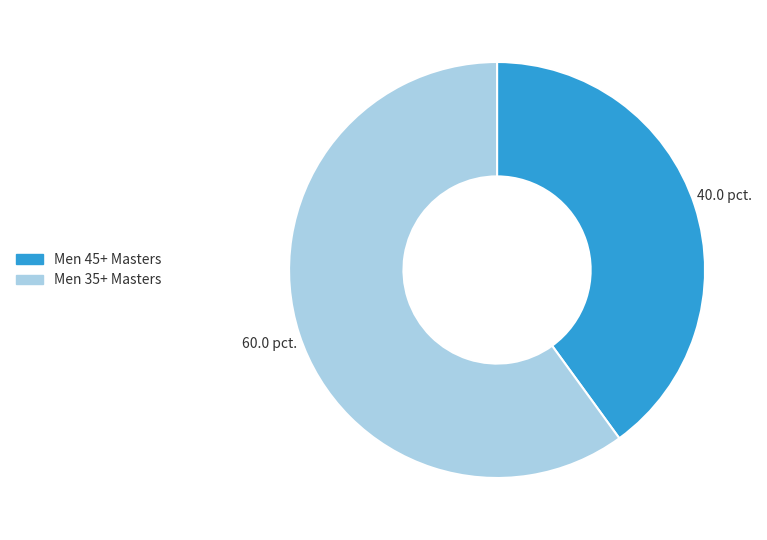

Is the sum of Men 35+ Masters and Men 45+ Masters greater than half?

Yes